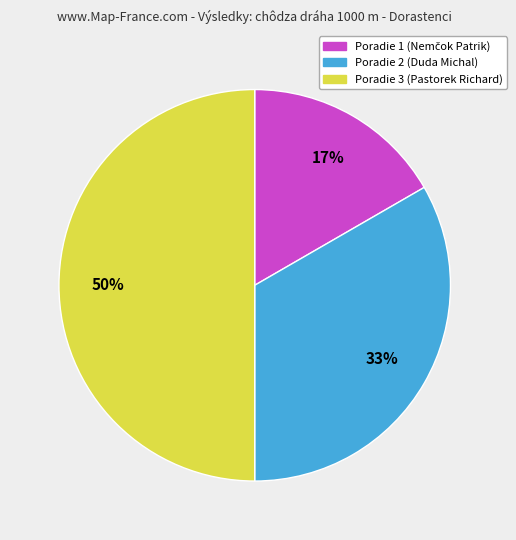

To the nearest percent, what is the difference between the largest and smallest slice percentages?

33%